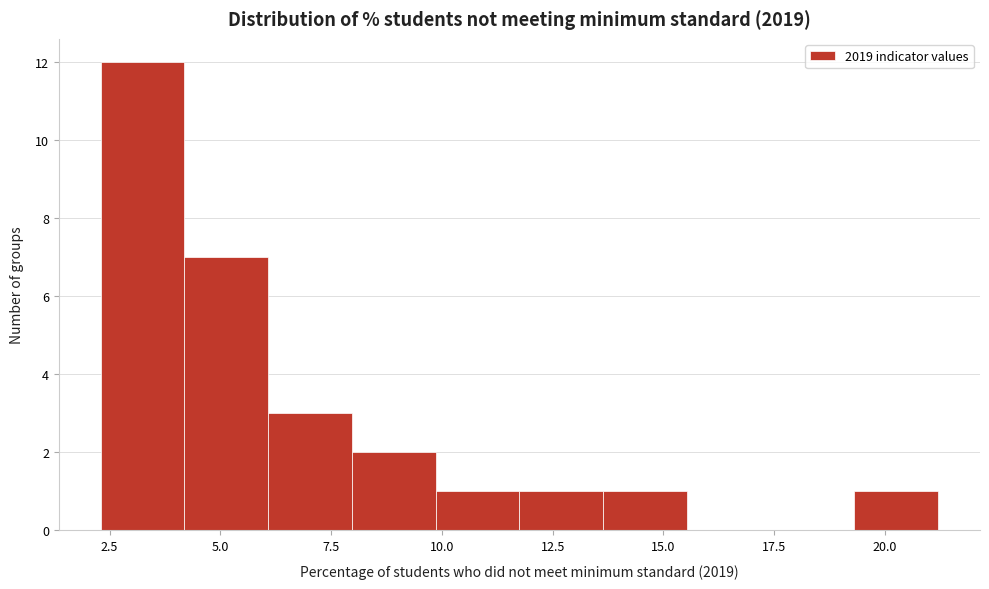

Around what value on the x-axis is the tallest bar? Give the approximate position of its centre, as read against the axis.

3.0